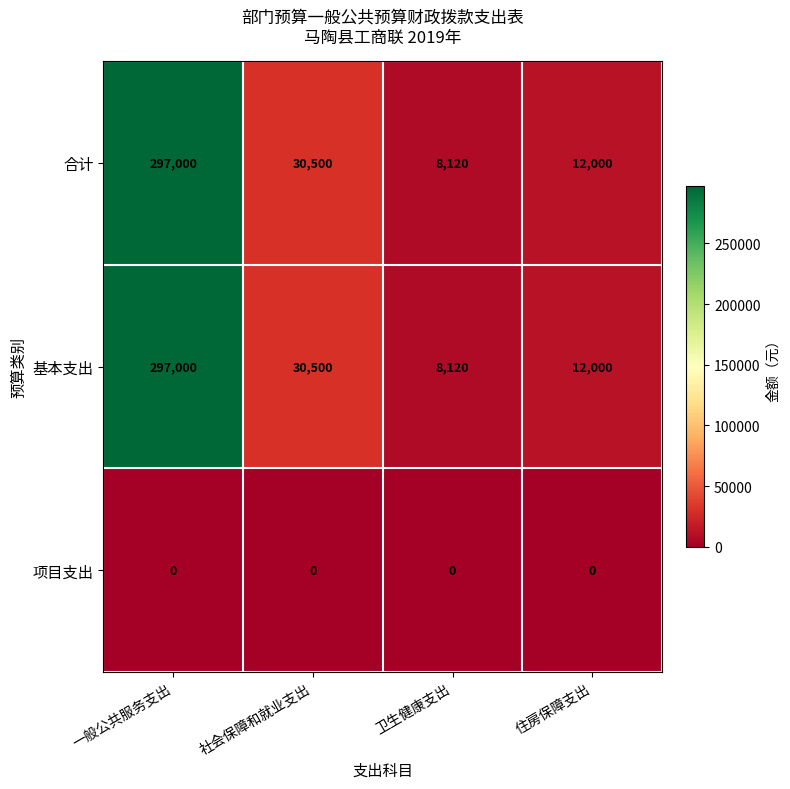

Is the value of 基本支出 at 社会保障和就业支出 greater than the value of 合计 at 一般公共服务支出?

No